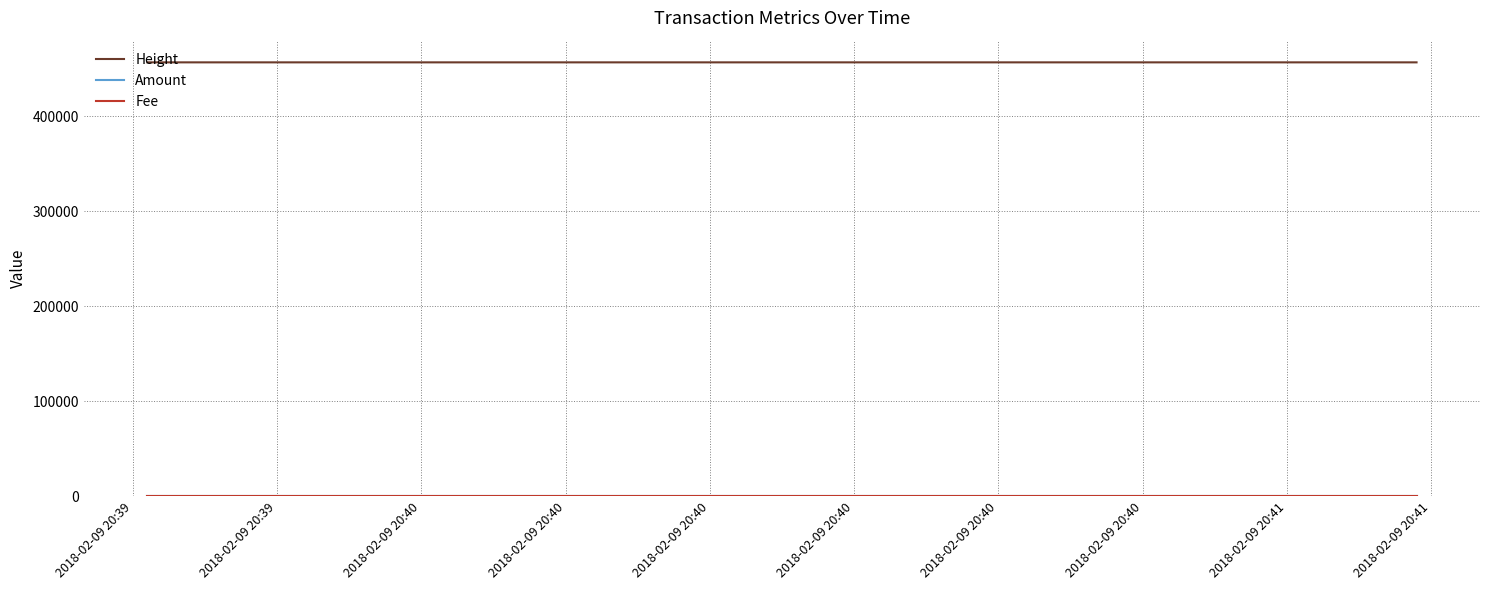

What are all the series names shown in the legend?

Height, Amount, Fee